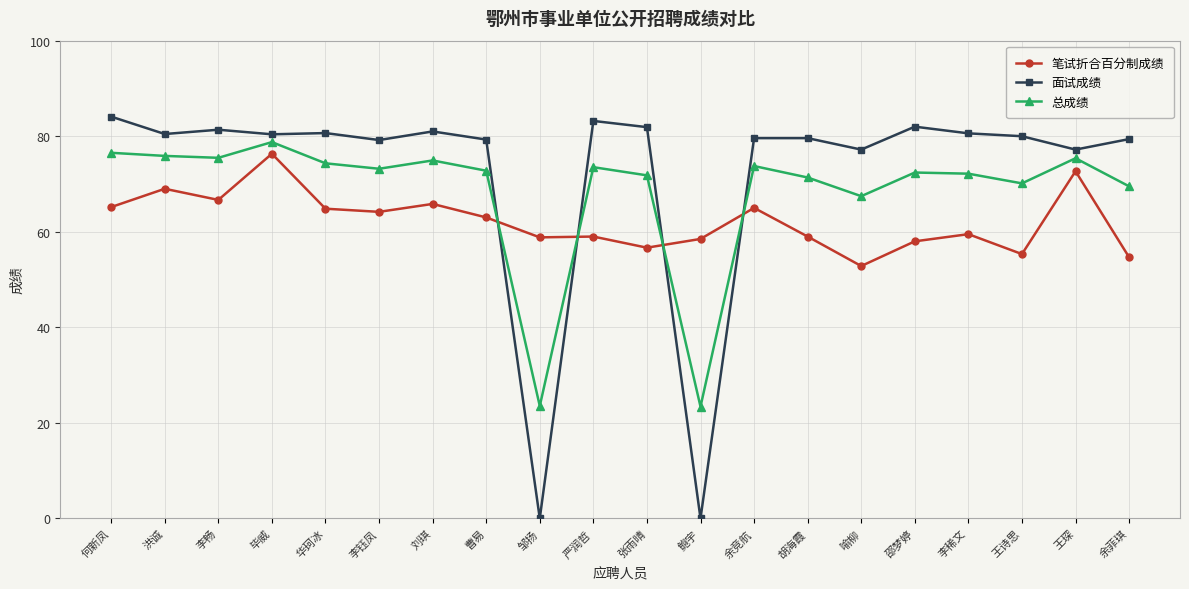

What is the maximum value for 笔试折合百分制成绩?

76.3